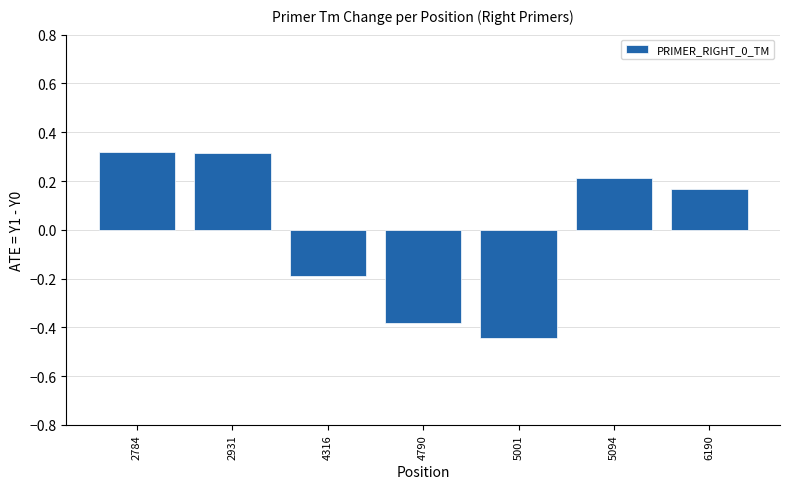

True or false: the data shows 0.2 at 5094.

True